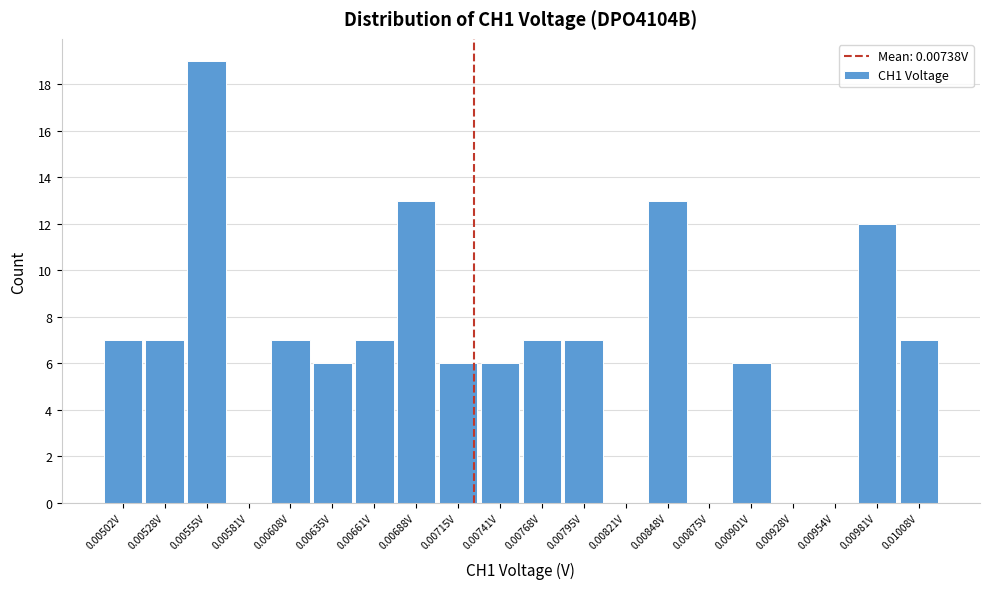

Reading left to right, list all the values displayed in this chart.

0.00502V=7	0.00528V=7	0.00555V=19	0.00581V=0	0.00608V=7	0.00635V=6	0.00661V=7	0.00688V=13	0.00715V=6	0.00741V=6	0.00768V=7	0.00795V=7	0.00821V=0	0.00848V=13	0.00875V=0	0.00901V=6	0.00928V=0	0.00954V=0	0.00981V=12	0.01008V=7